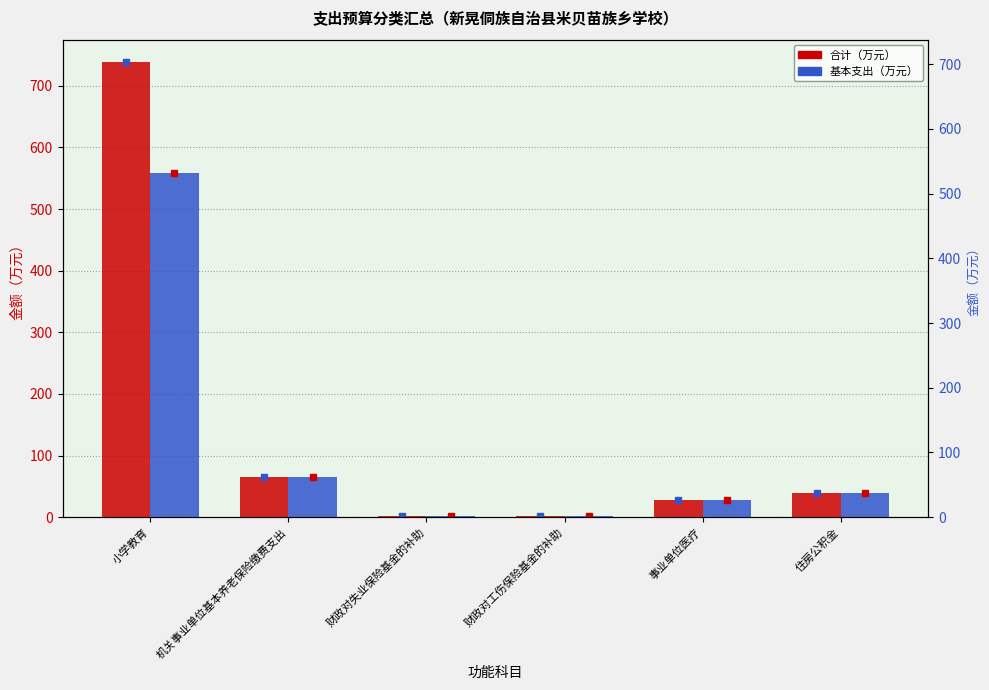

Which series has the widest spread of values?

合计